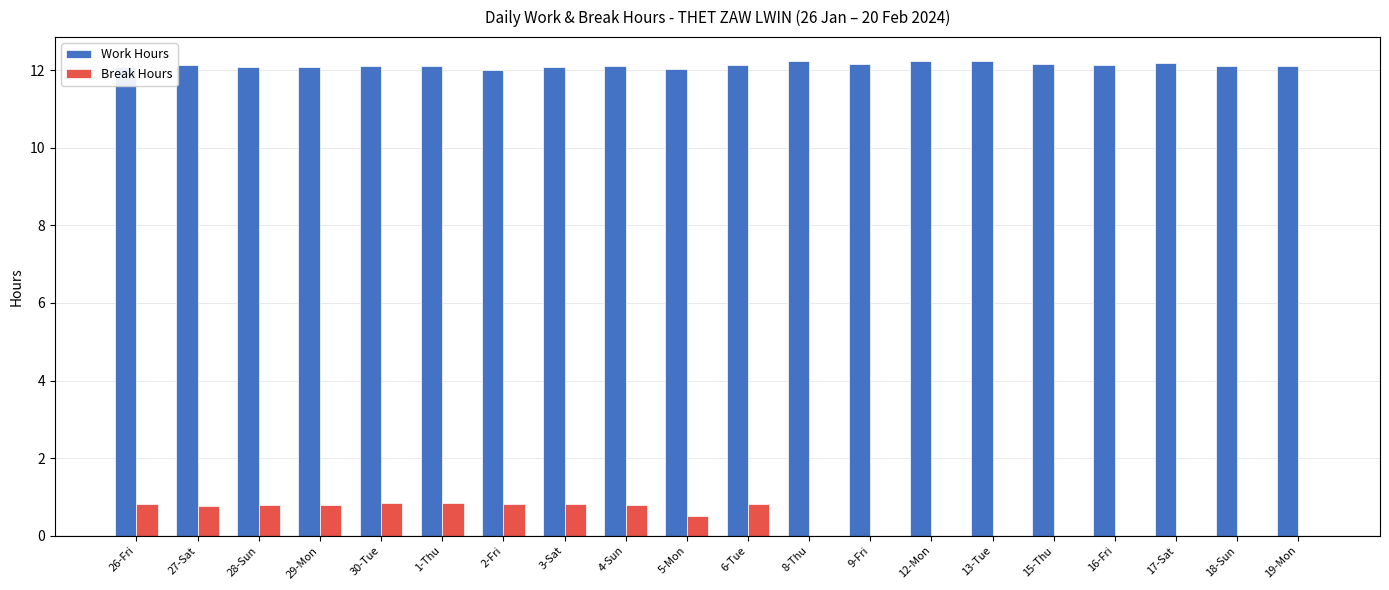

The Break Hours series shows 0.8 at 3-Sat. True or false?

True